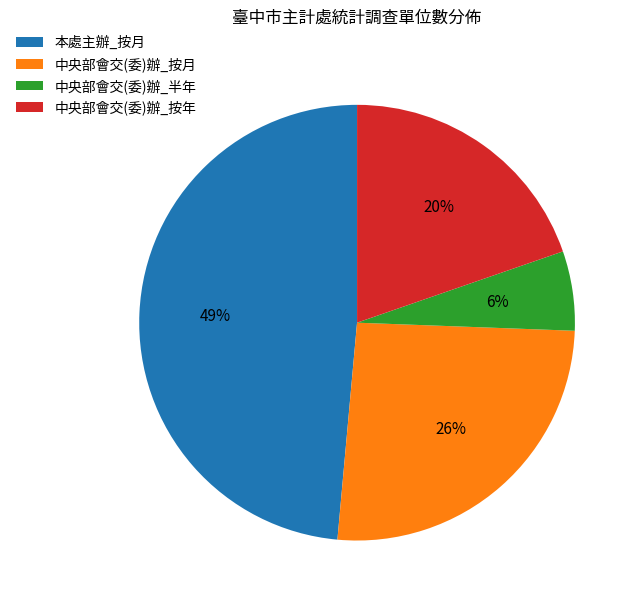

To the nearest percent, what is the difference between the largest and smallest slice percentages?

43%